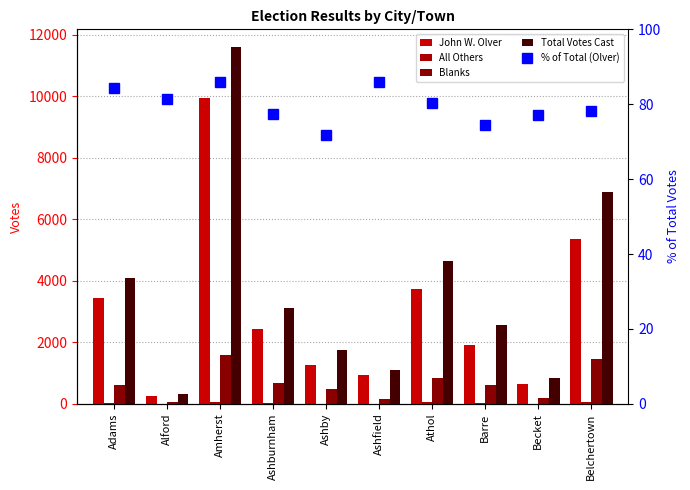

At Barre, list the series in order from smallest to largest.

All Others, % of Total (Olver), Blanks, John W. Olver, Total Votes Cast